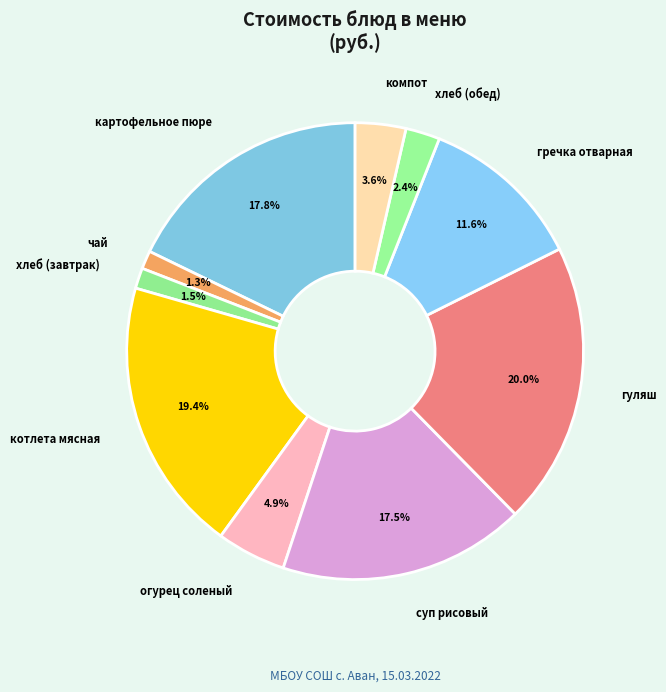

To the nearest percent, what is the difference between the largest and smallest slice percentages?

19%